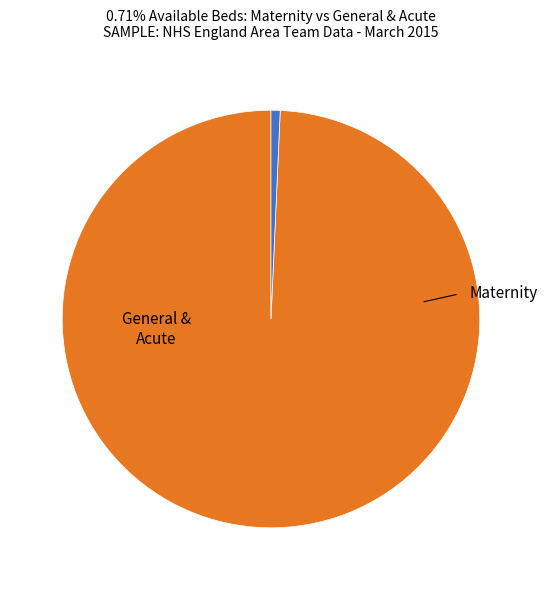

Is there any slice that represents more than half of the pie?

Yes